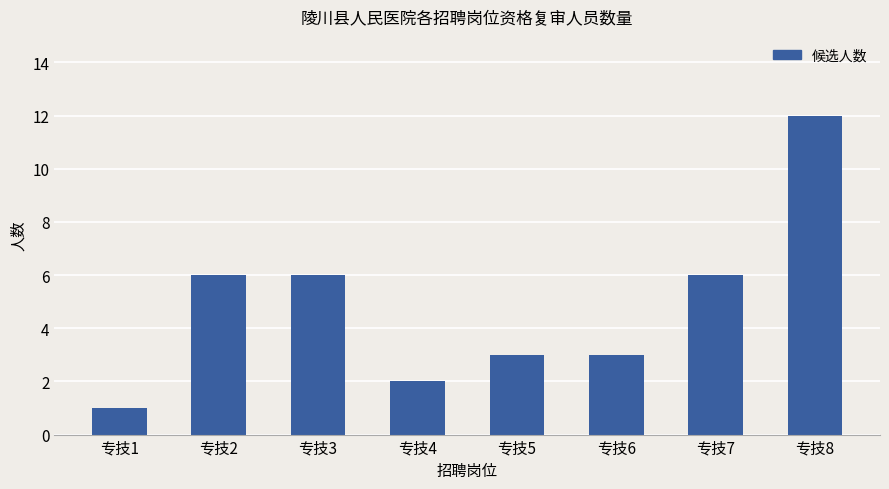

How many values are below 6?

4